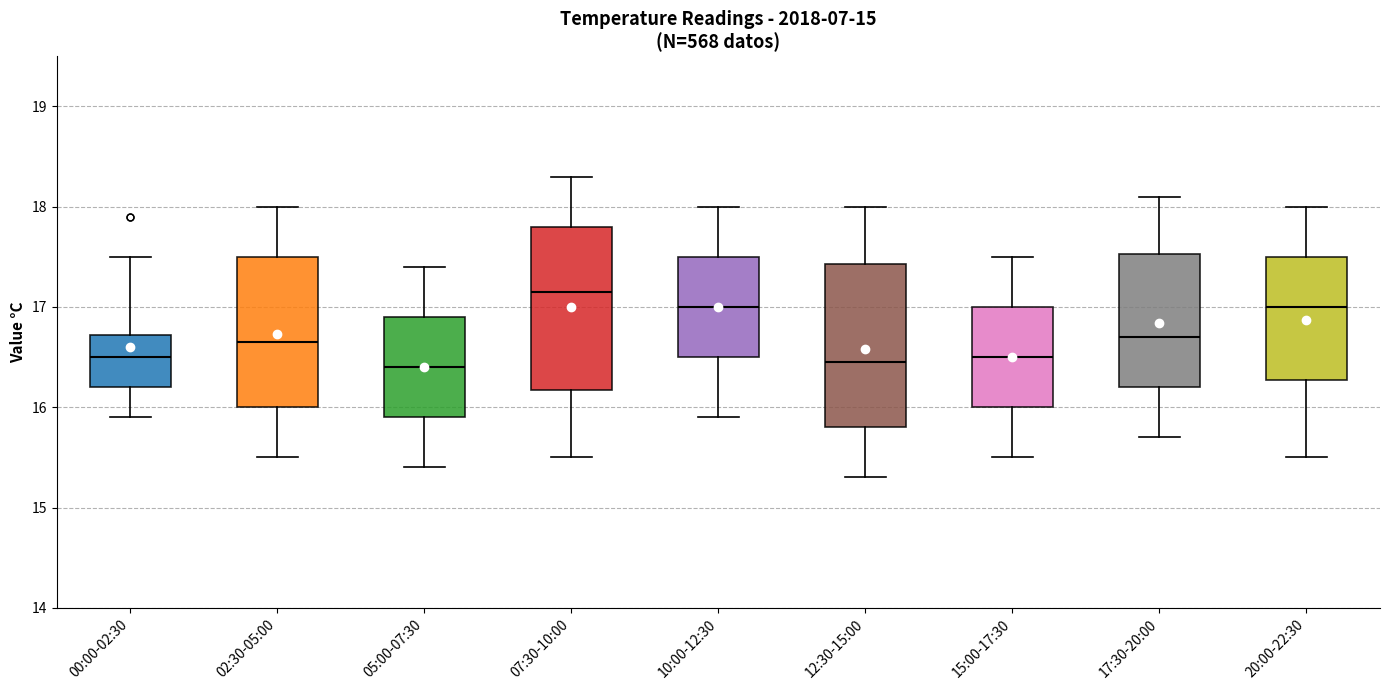

Where does the median line of the box for 15:00-17:30 sit on the y-axis? The values are not printed on the chart, so give them approximately, as read against the axis.

16.5